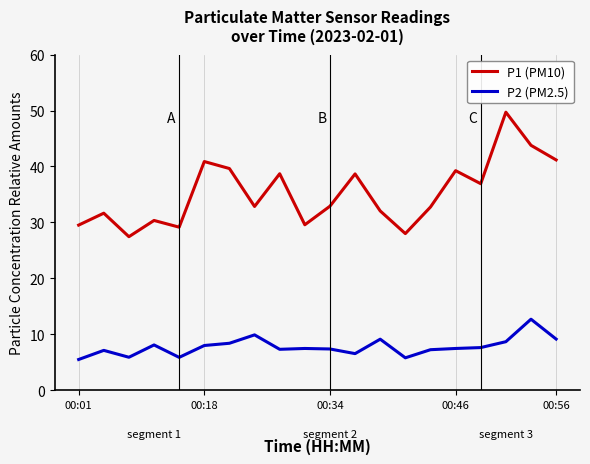

Which series has the widest spread of values?

P1 (PM10)